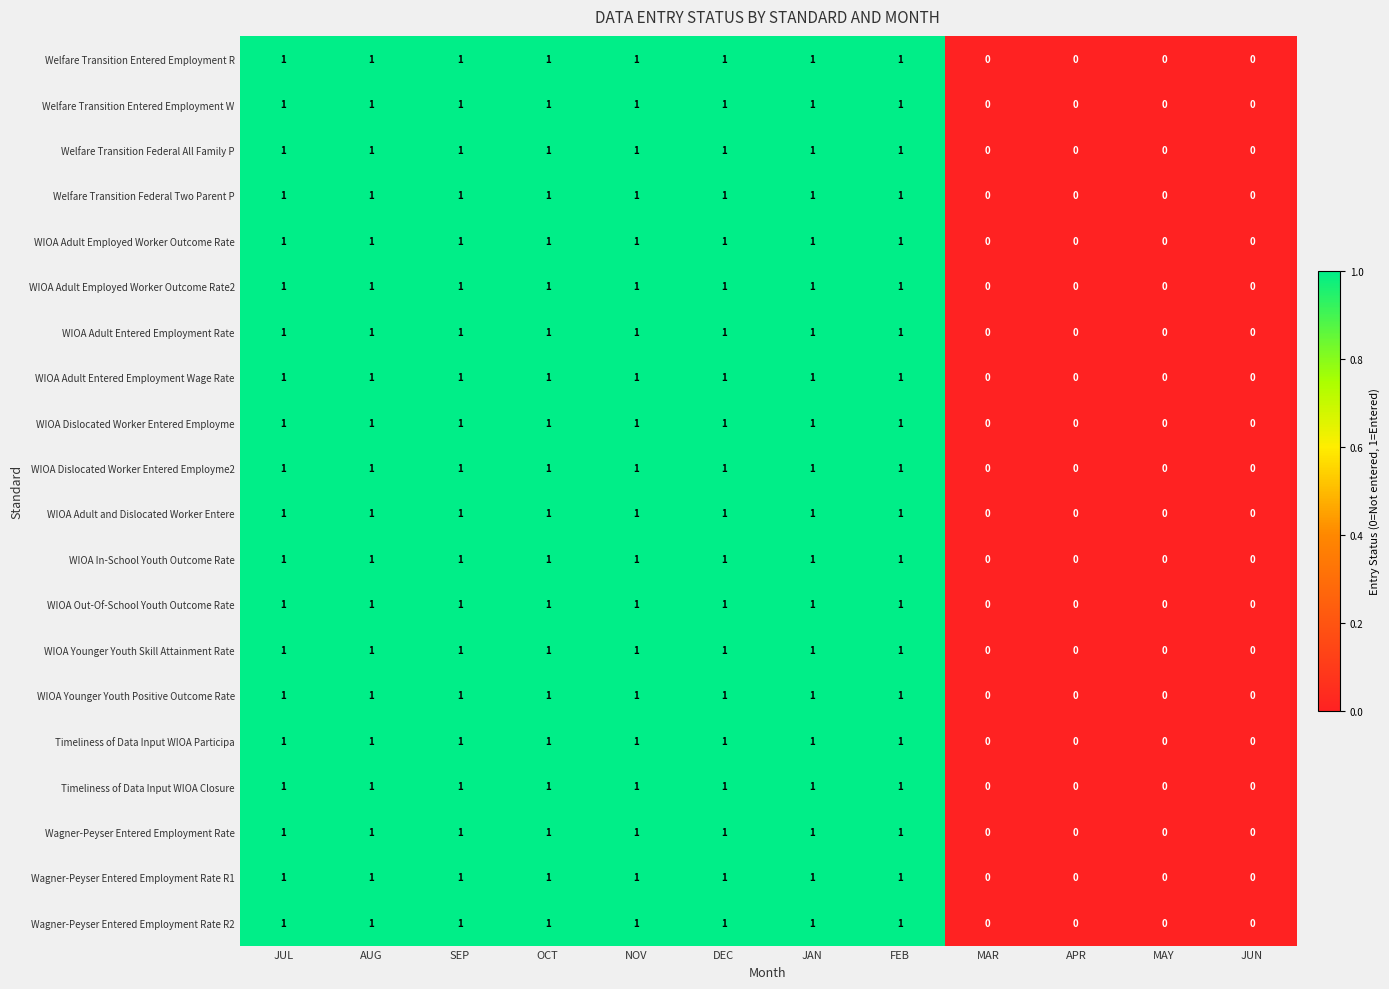

The WIOA Adult Entered Employment Rate series shows 1 at OCT. True or false?

True